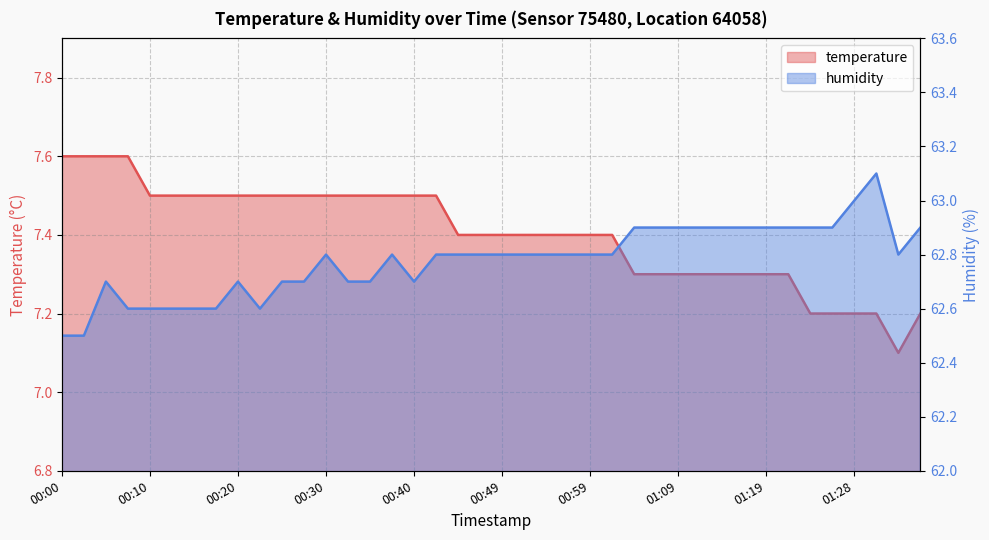

At which category is the sum across all series the highest?

00:05